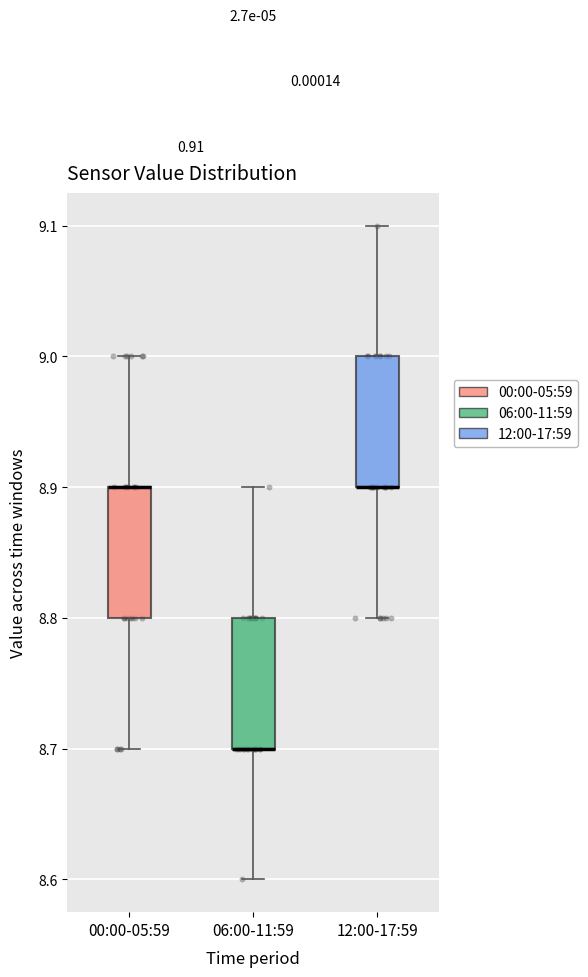

Reading left to right, transcribe this box plot: for each box, give where its median line is, the range the box spans, and where its two whiskers end, as read against the y-axis. The values are not printed on the chart, so give them approximately, as read against the axis.

00:00-05:59: median 8.9 (drawn on the box's upper edge), box 8.8 to 8.9, whiskers 8.7 to 9.0
06:00-11:59: median 8.7 (drawn on the box's lower edge), box 8.7 to 8.8, whiskers 8.6 to 8.9
12:00-17:59: median 8.9 (drawn on the box's lower edge), box 8.9 to 9.0, whiskers 8.8 to 9.1